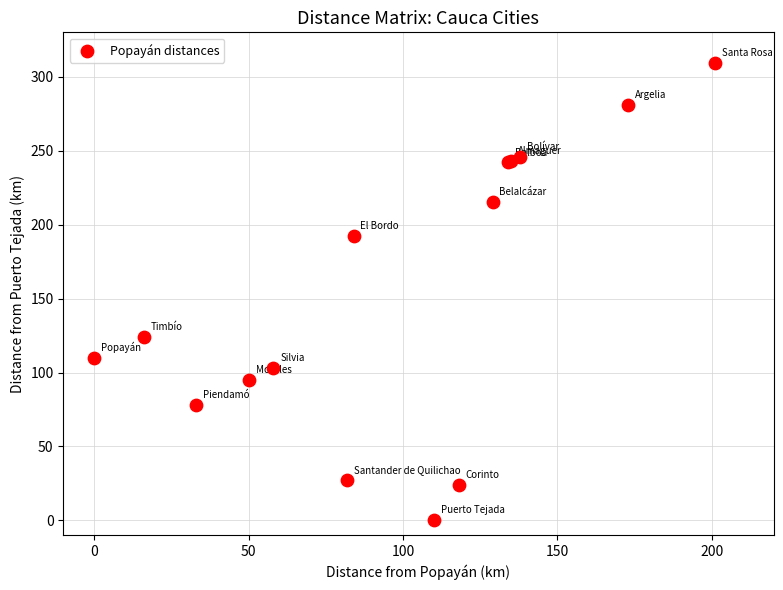

What Y value in the scatter plot is closest to 154?

124